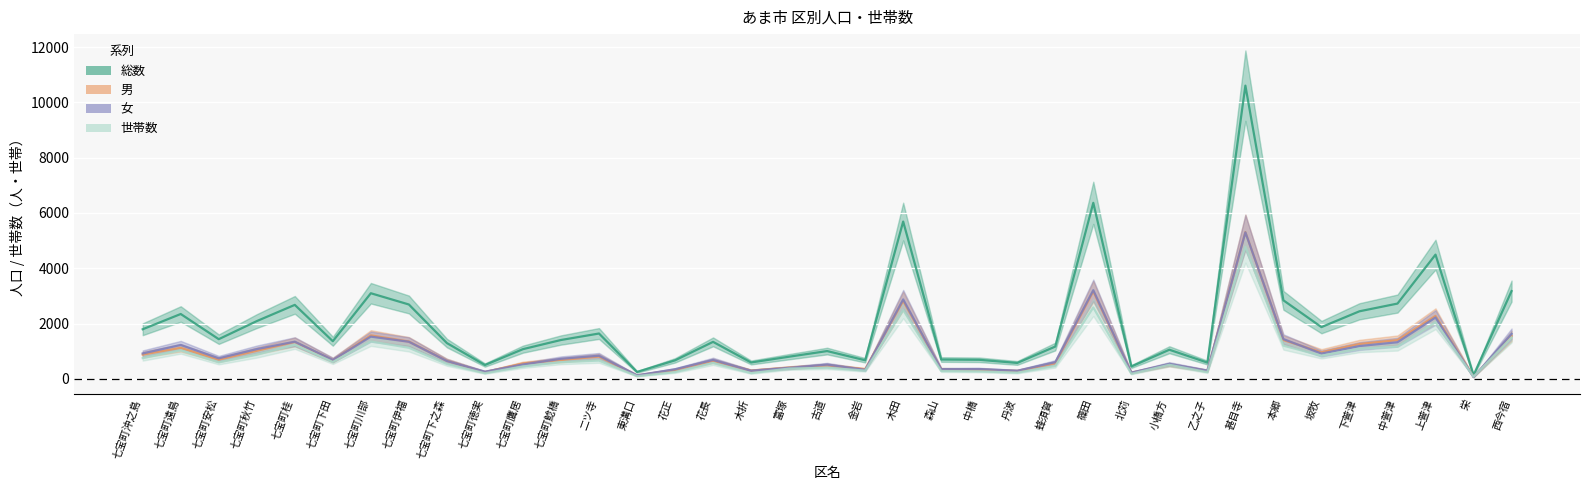

Does the chart display data point markers on the line(s)?

No